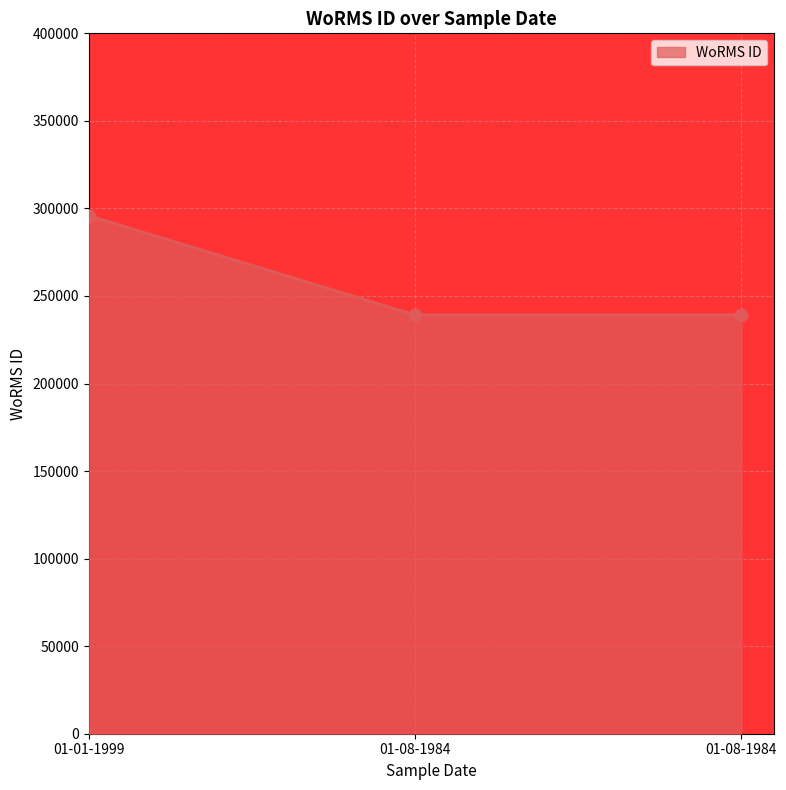

Approximately how many times larger is the value at 01-01-1999 compared to 01-08-1984?

1.2